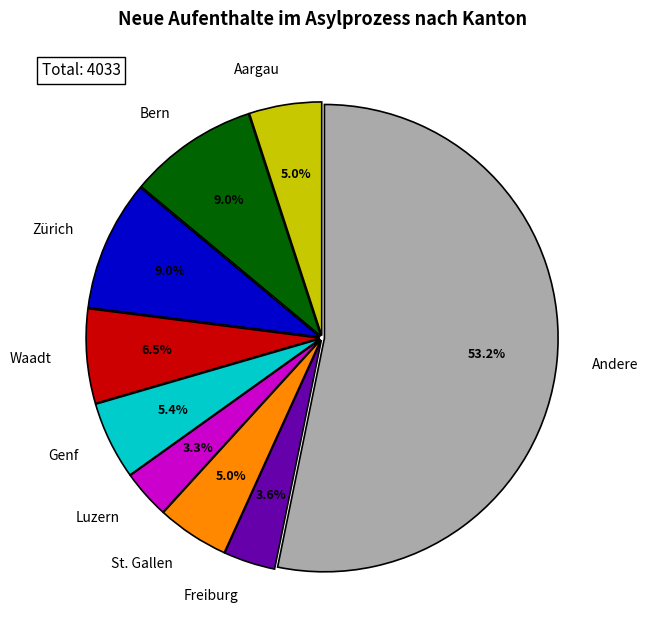

To the nearest percent, what is the difference between the largest and smallest slice percentages?

50%